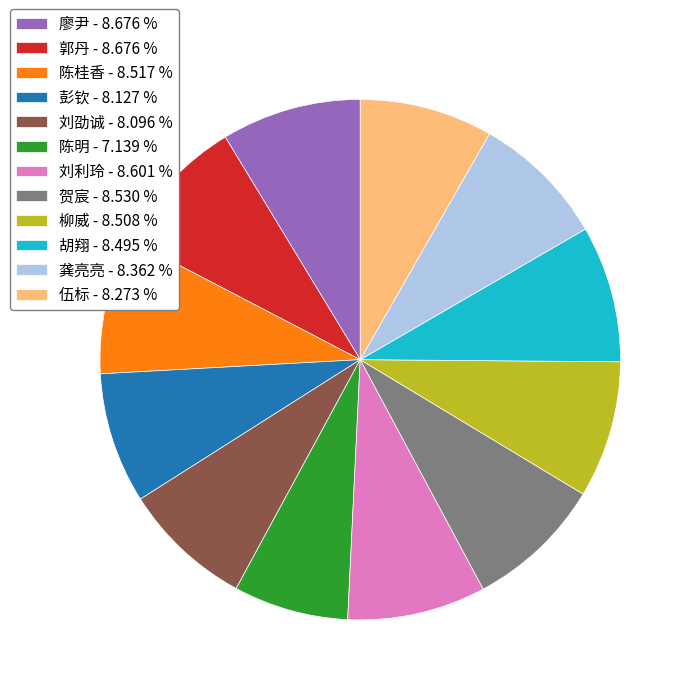

Is there a majority slice in this chart?

No